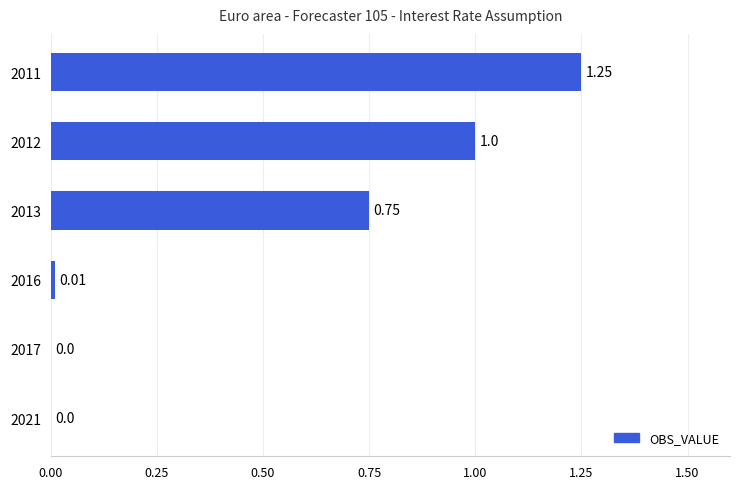

At which category does the chart reach its peak across all series?

2011